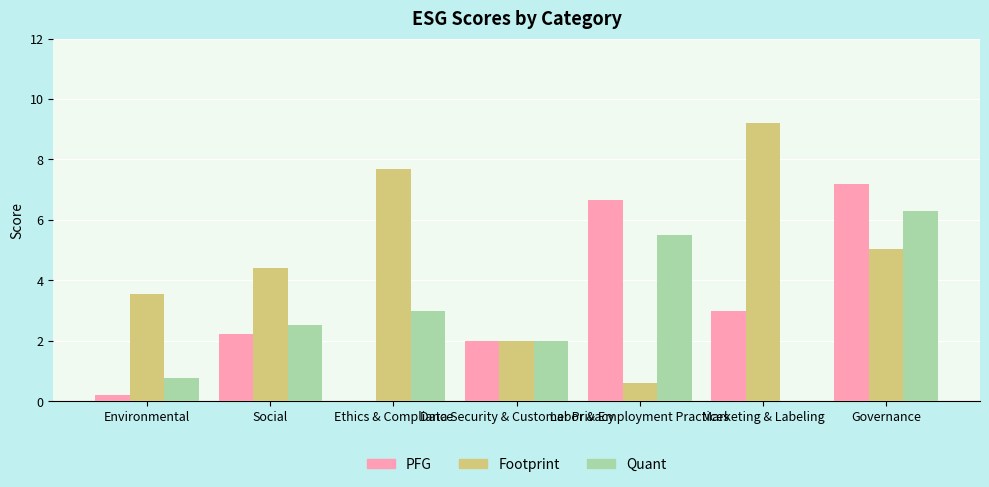

What is the sum of all Quant values?

20.1